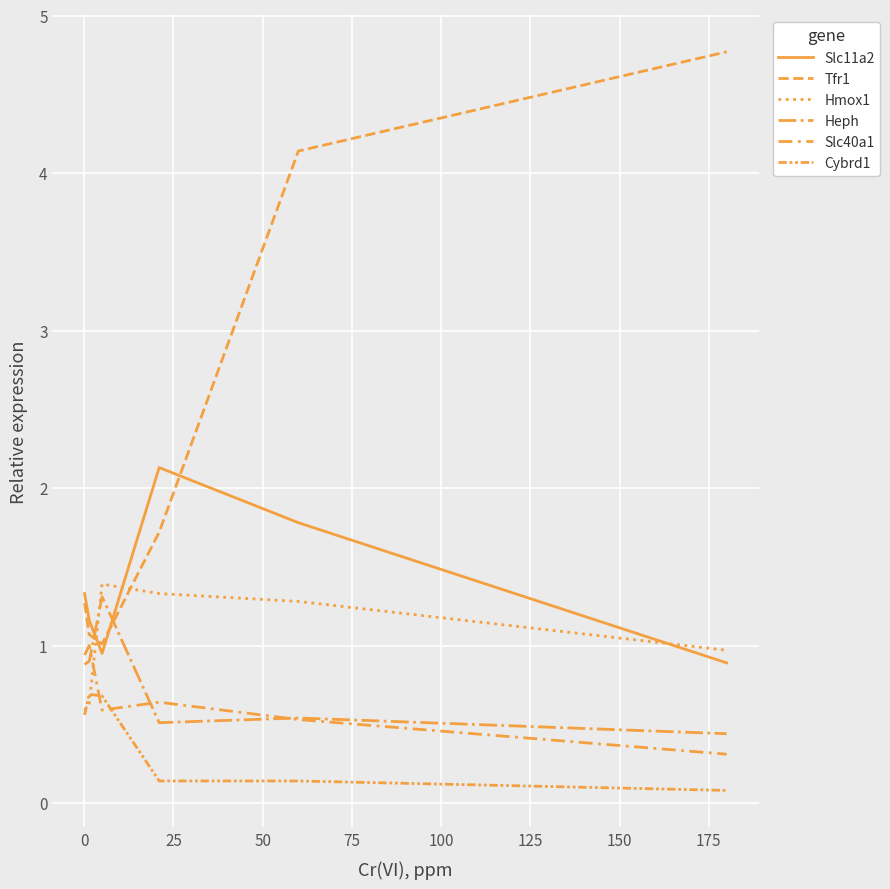

Does the chart have visible grid lines?

Yes